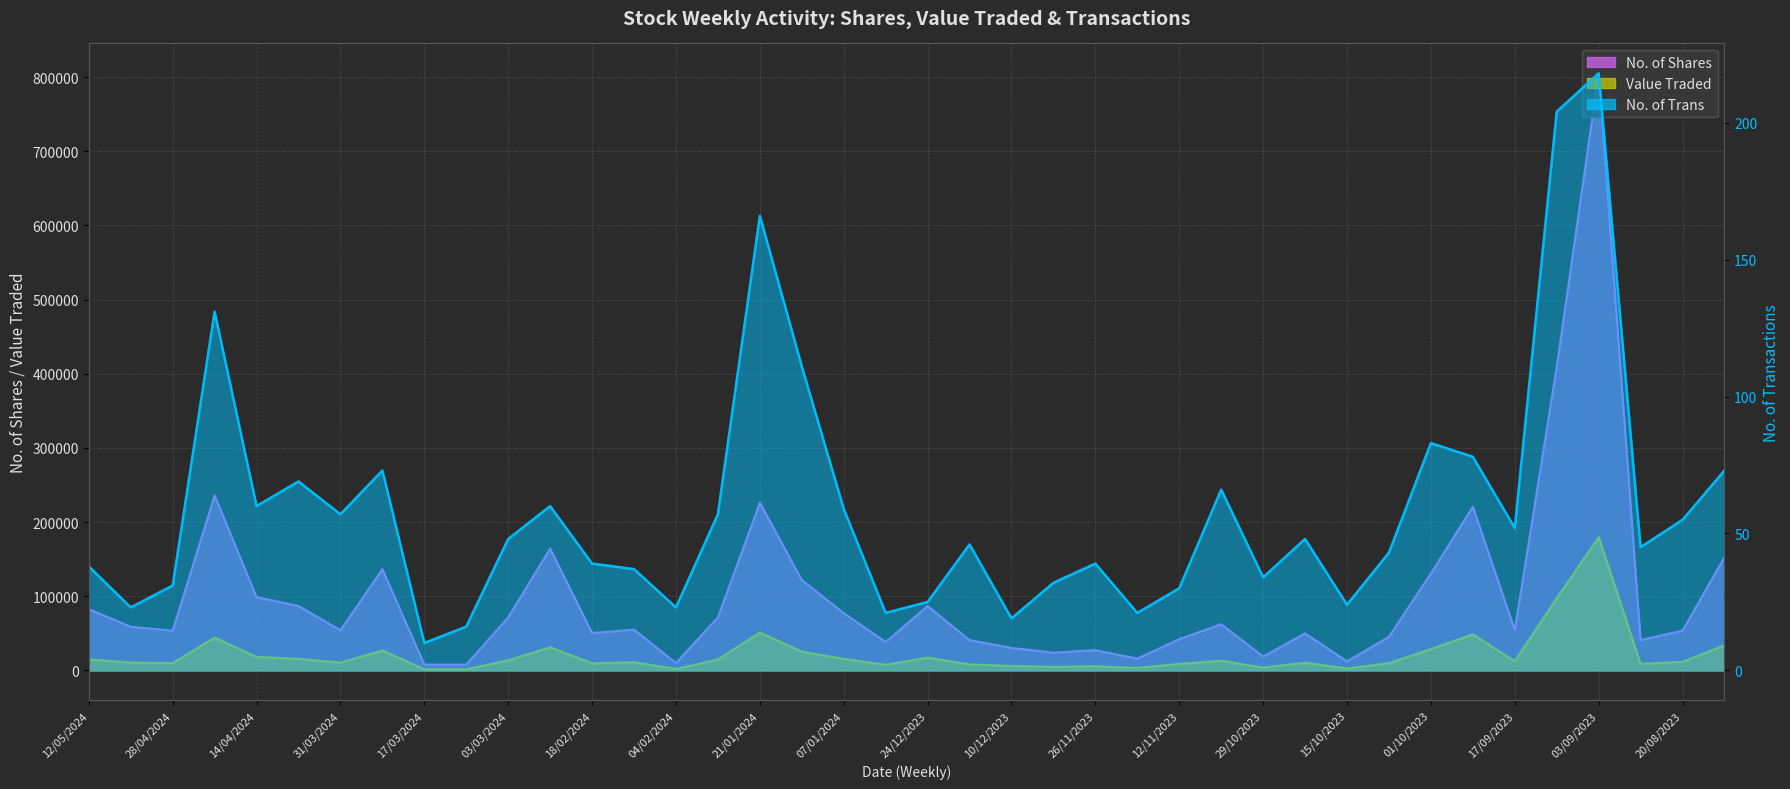

Between 17/12/2023 and 31/12/2023, which is larger?

17/12/2023